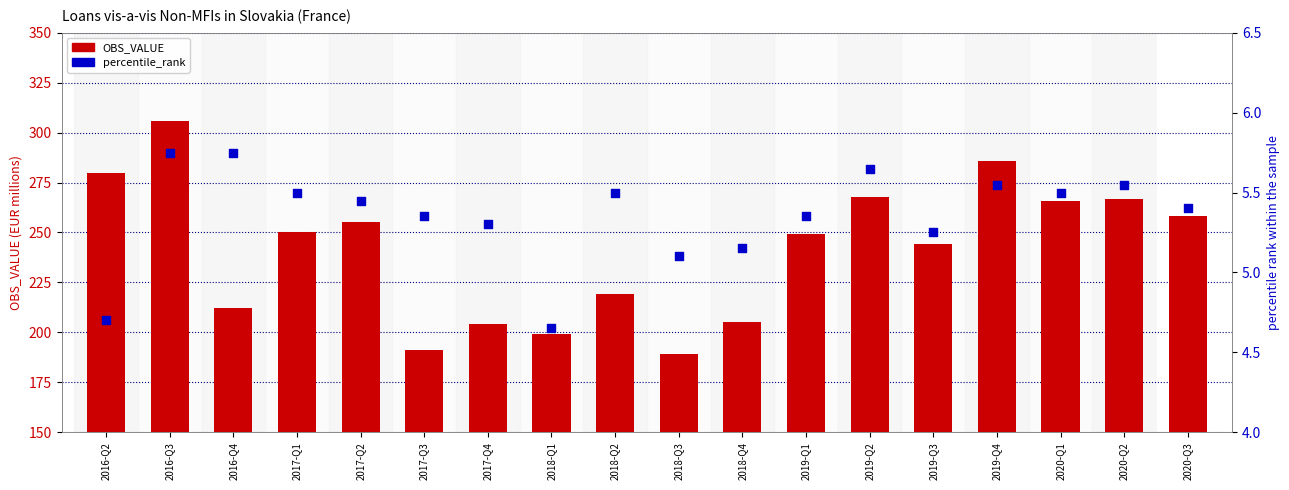

Is the value of OBS_VALUE at 2017-Q4 greater than the value of percentile_rank at 2016-Q4?

Yes